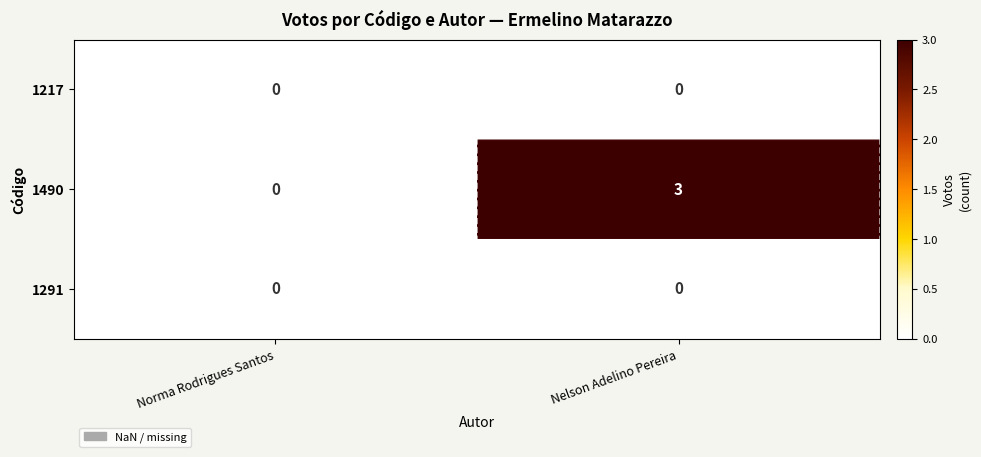

At which category does the chart reach its peak across all series?

Nelson Adelino Pereira